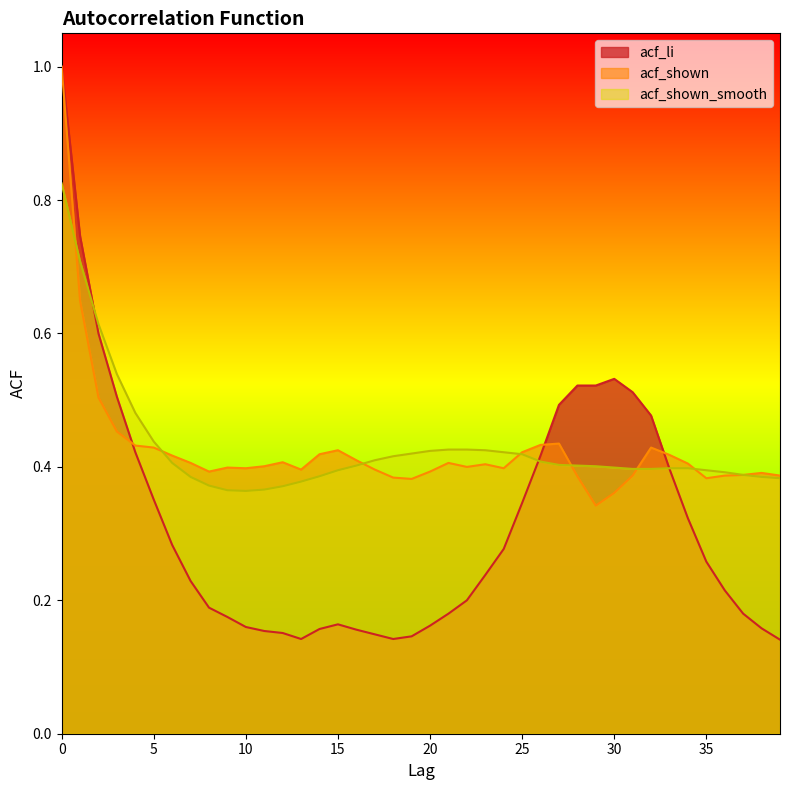

Which has a higher value, 39 or 32?

32